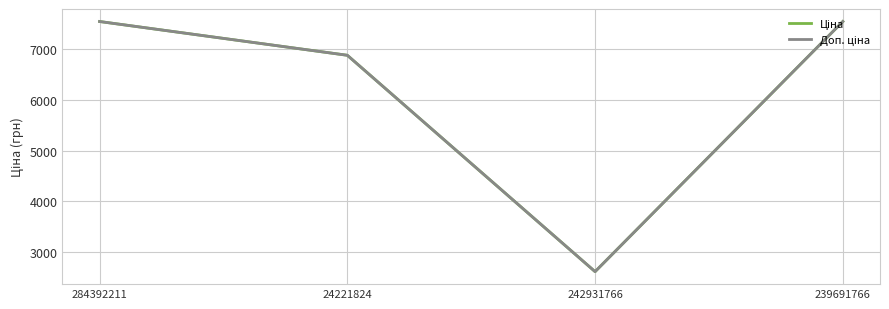

What is the total value across all series at 239691766?

15091.8